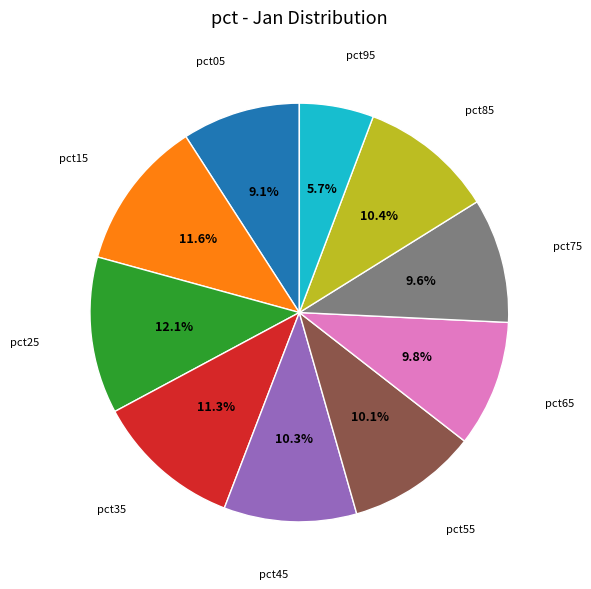

To the nearest percent, what is the average slice percentage?

10%